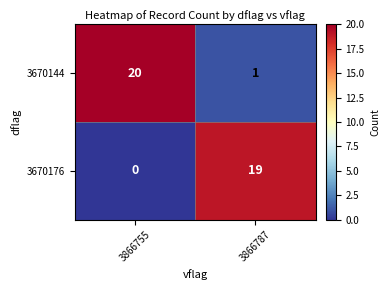

At which label does 3670176 reach its peak?

3866787